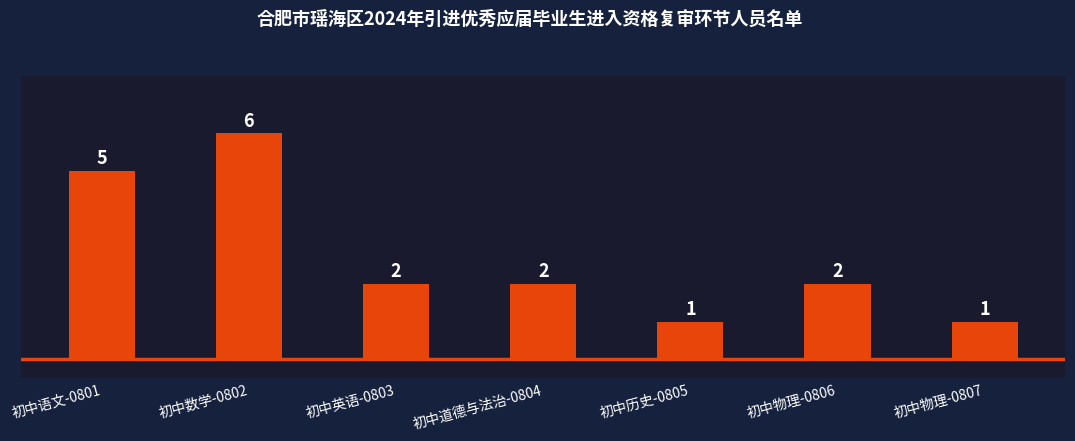

How many series are shown in this chart?

1